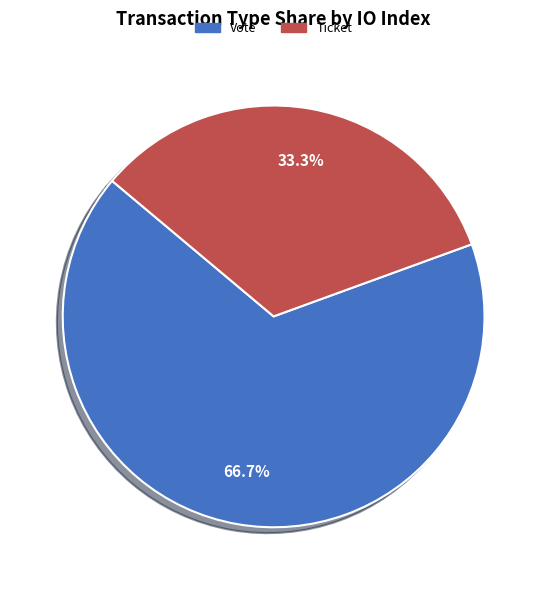

Is Vote the majority of the pie?

Yes